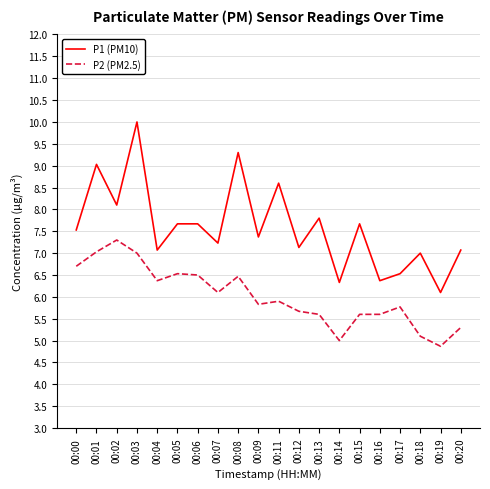

True or false: P1 (PM10) and P2 (PM2.5) intersect in this chart.

False